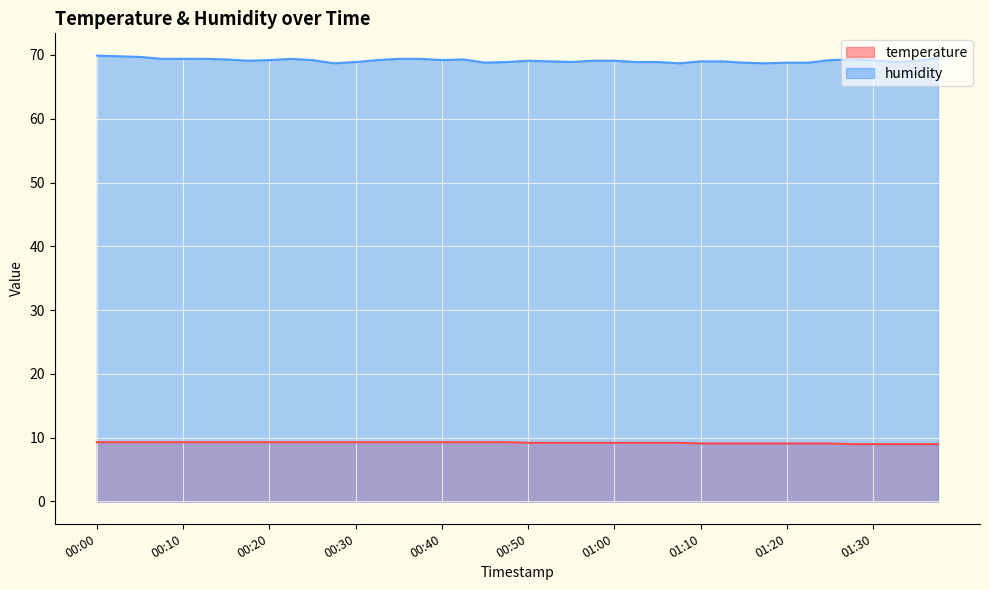

How many lines are shown in the chart?

2